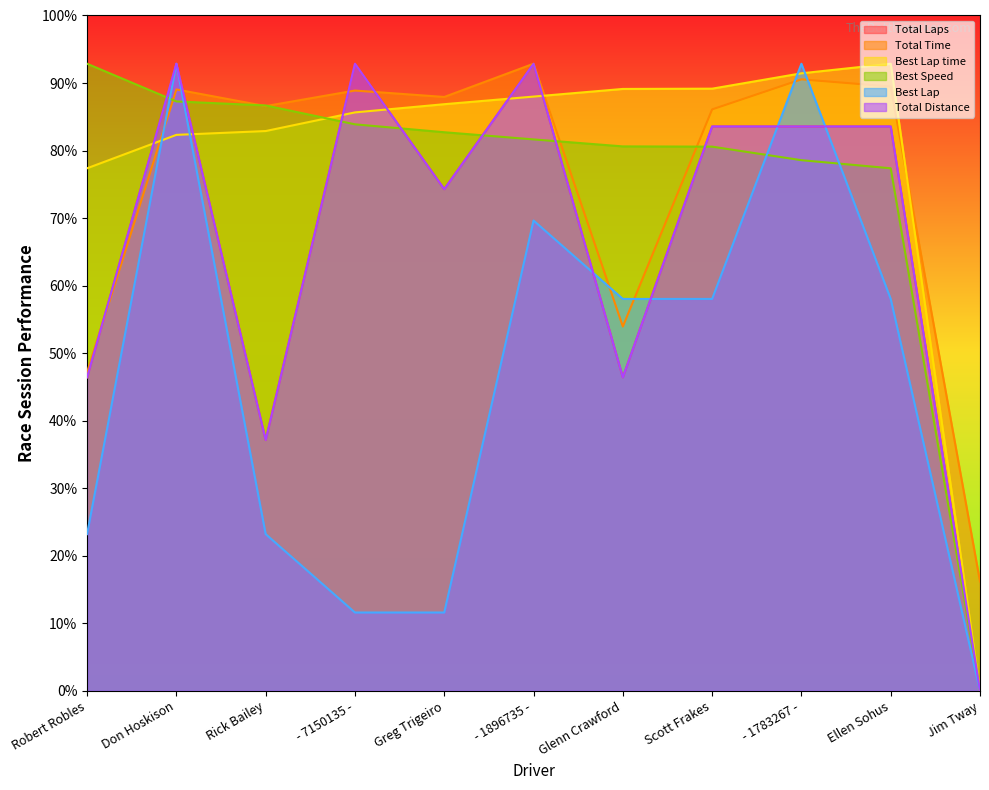

True or false: Total Time has a value of 124.7 at Don Hoskison.

True